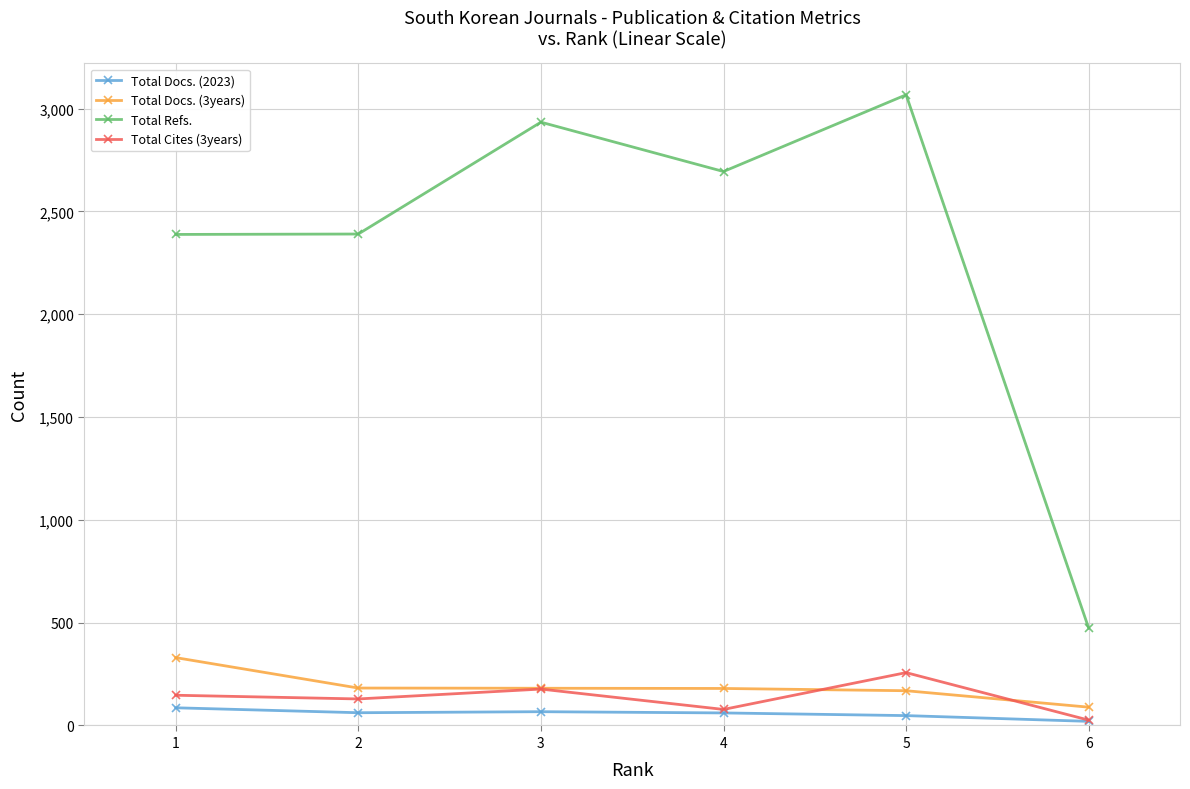

Between 2 and 6, which series saw the biggest shift?

Total Refs.